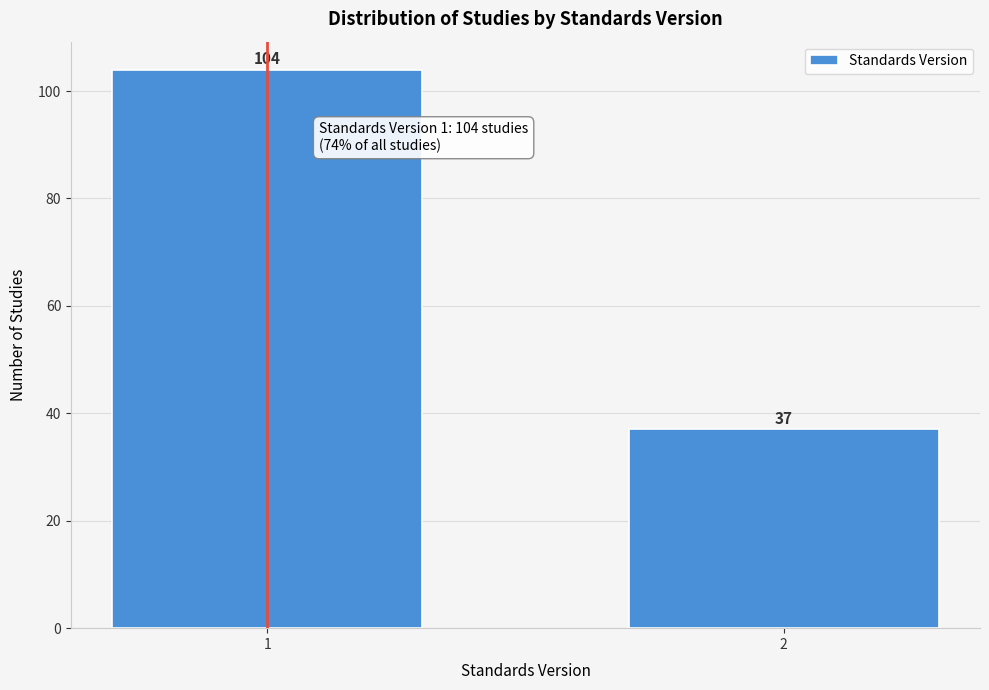

Reading left to right, transcribe all the data shown in this chart.

1=104	2=37